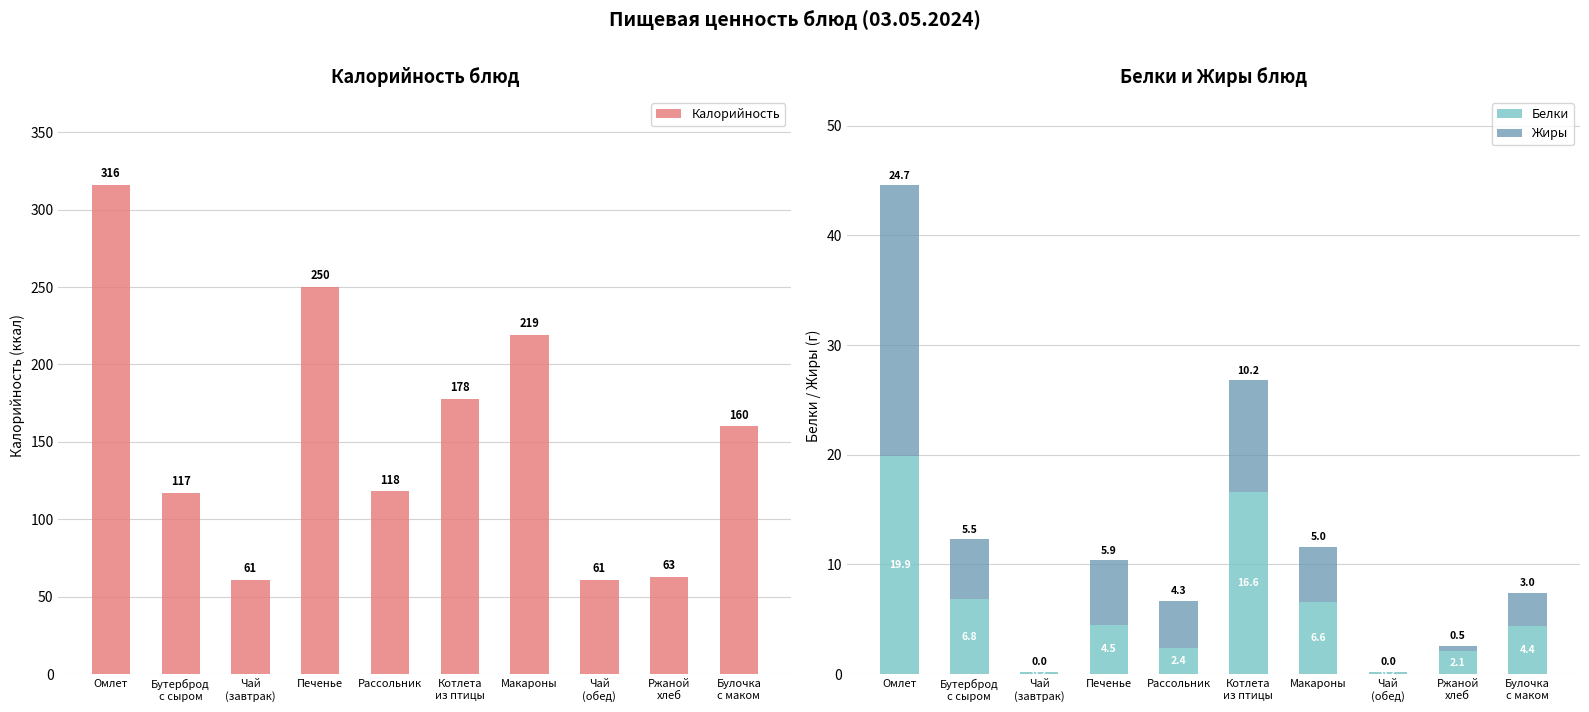

What is the sum of all Калорийность values?

1543